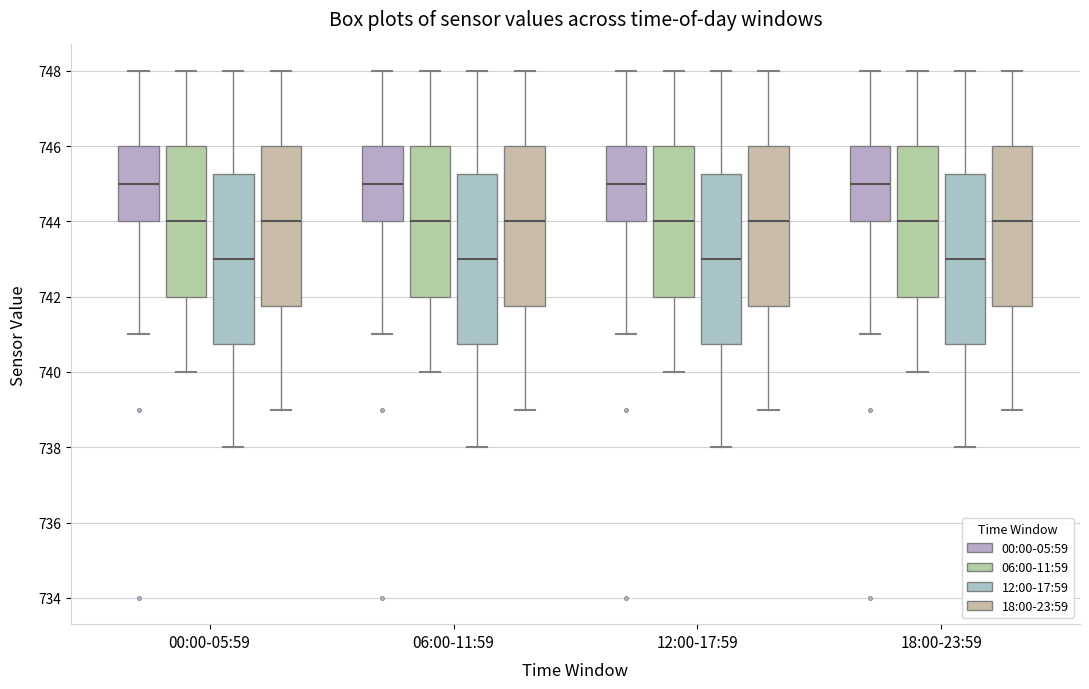

Reading left to right, transcribe this box plot: for each box, give where its median line is, the range the box spans, and where its two whiskers end, as read against the y-axis. The values are not printed on the chart, so give them approximately, as read against the axis.

00:00-05:59 (00:00-05:59): median 745.0, box 744.0 to 746.0, whiskers 741.0 to 748.0
00:00-05:59 (06:00-11:59): median 744.0, box 742.0 to 746.0, whiskers 740.0 to 748.0
00:00-05:59 (12:00-17:59): median 743.0, box 740.8 to 745.2, whiskers 738.0 to 748.0
00:00-05:59 (18:00-23:59): median 744.0, box 741.8 to 746.0, whiskers 739.0 to 748.0
06:00-11:59 (00:00-05:59): median 745.0, box 744.0 to 746.0, whiskers 741.0 to 748.0
06:00-11:59 (06:00-11:59): median 744.0, box 742.0 to 746.0, whiskers 740.0 to 748.0
06:00-11:59 (12:00-17:59): median 743.0, box 740.8 to 745.2, whiskers 738.0 to 748.0
06:00-11:59 (18:00-23:59): median 744.0, box 741.8 to 746.0, whiskers 739.0 to 748.0
12:00-17:59 (00:00-05:59): median 745.0, box 744.0 to 746.0, whiskers 741.0 to 748.0
12:00-17:59 (06:00-11:59): median 744.0, box 742.0 to 746.0, whiskers 740.0 to 748.0
12:00-17:59 (12:00-17:59): median 743.0, box 740.8 to 745.2, whiskers 738.0 to 748.0
12:00-17:59 (18:00-23:59): median 744.0, box 741.8 to 746.0, whiskers 739.0 to 748.0
18:00-23:59 (00:00-05:59): median 745.0, box 744.0 to 746.0, whiskers 741.0 to 748.0
18:00-23:59 (06:00-11:59): median 744.0, box 742.0 to 746.0, whiskers 740.0 to 748.0
18:00-23:59 (12:00-17:59): median 743.0, box 740.8 to 745.2, whiskers 738.0 to 748.0
18:00-23:59 (18:00-23:59): median 744.0, box 741.8 to 746.0, whiskers 739.0 to 748.0